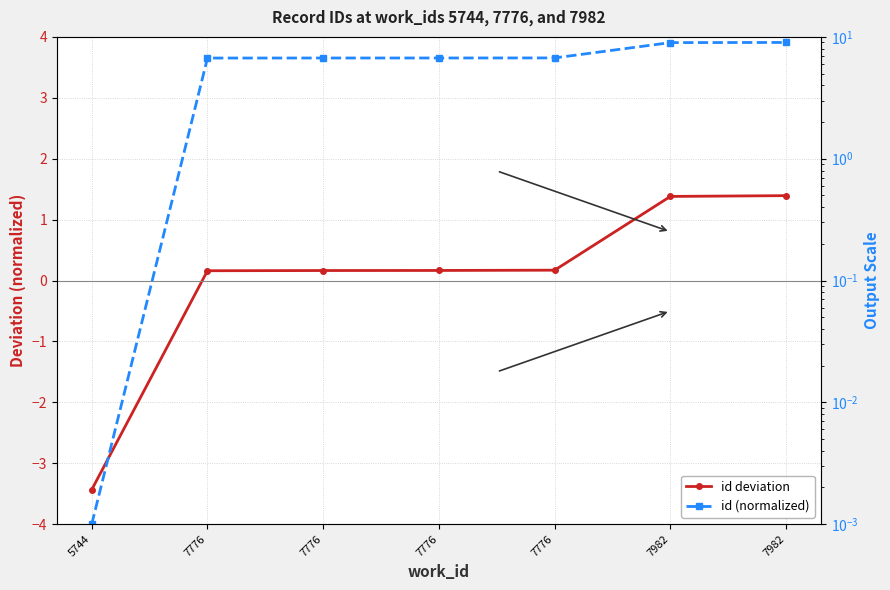

At which category is the sum across all series the highest?

7982